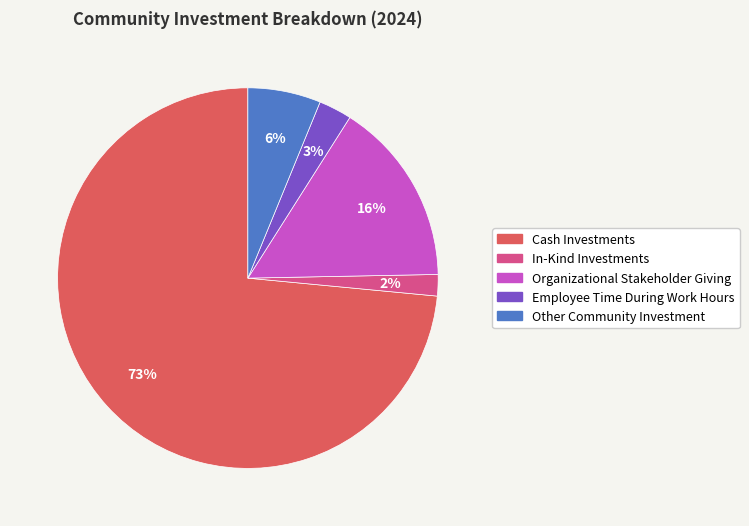

To the nearest percent, what is the combined percentage of Other Community Investment and In-Kind Investments?

8%